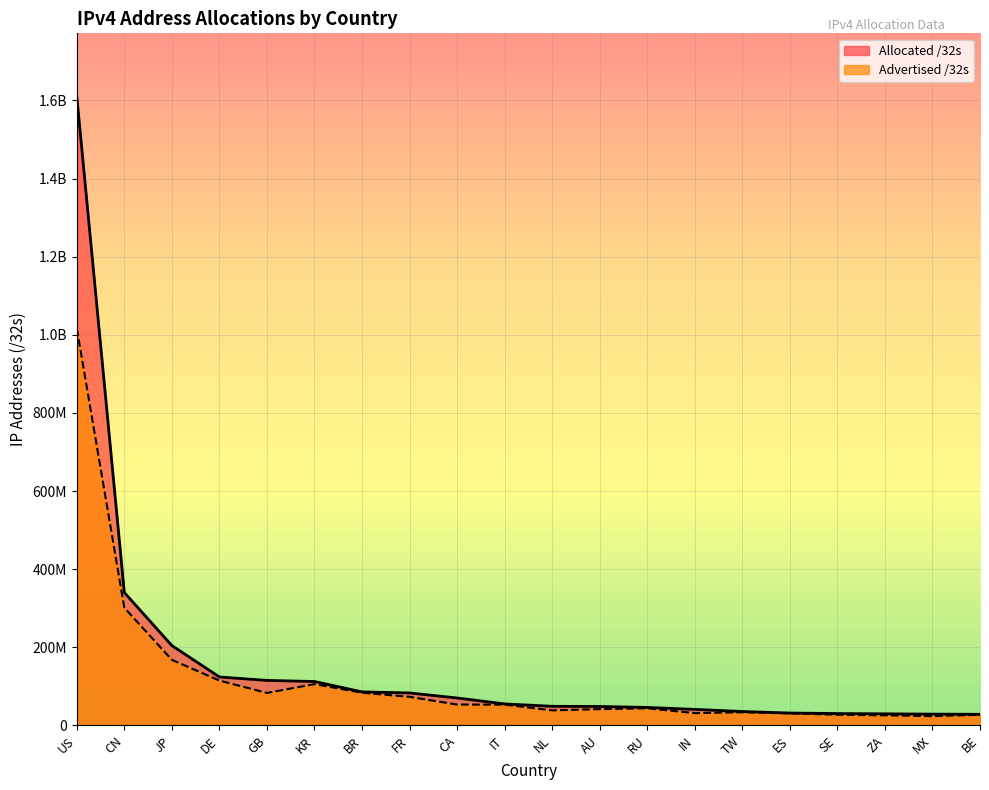

True or false: Allocated /32s has a value of 21807207 at IN.

False